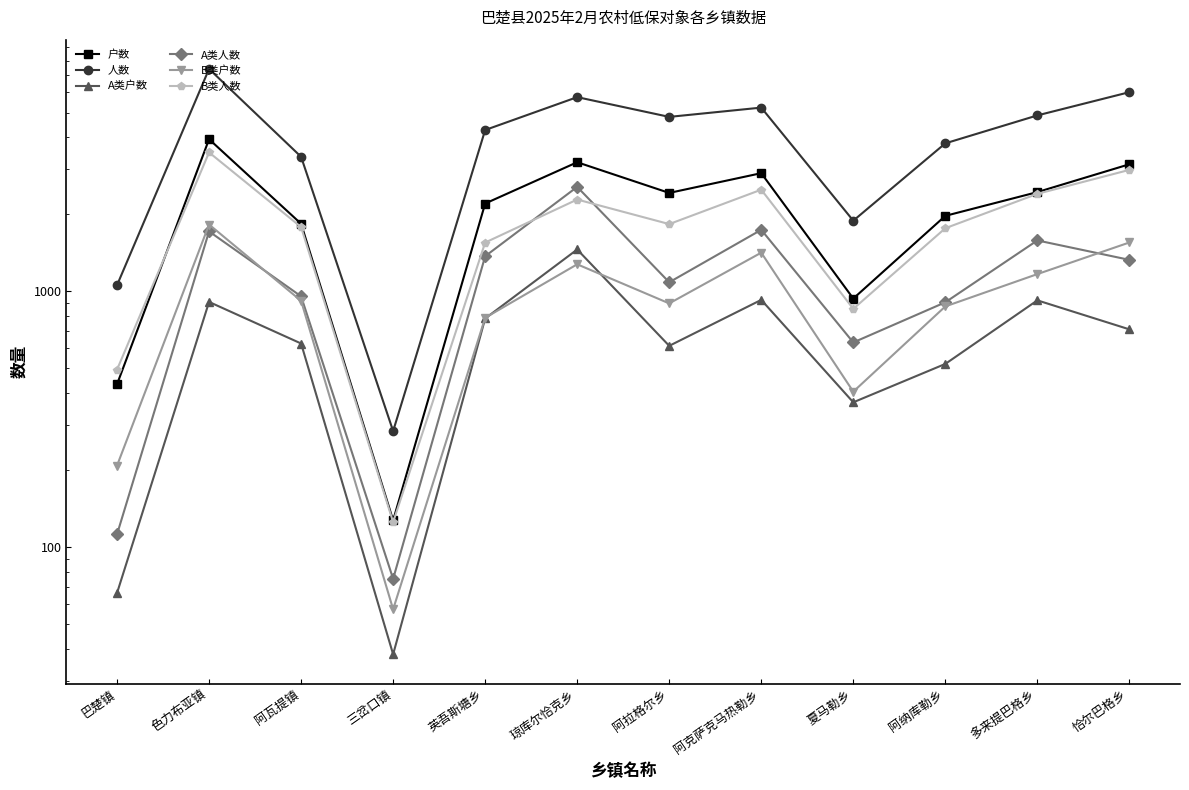

In B类户数, how many points are lower than both neighbors (excluding endpoints)?

3